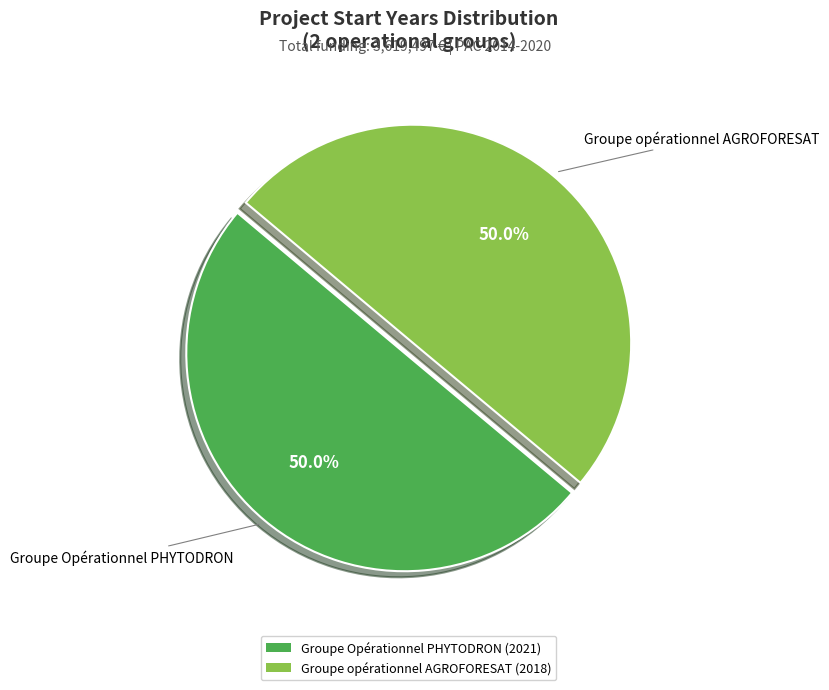

What is the ratio of the value at Groupe Opérationnel PHYTODRON to the value at Groupe opérationnel AGROFORESAT?

1.0